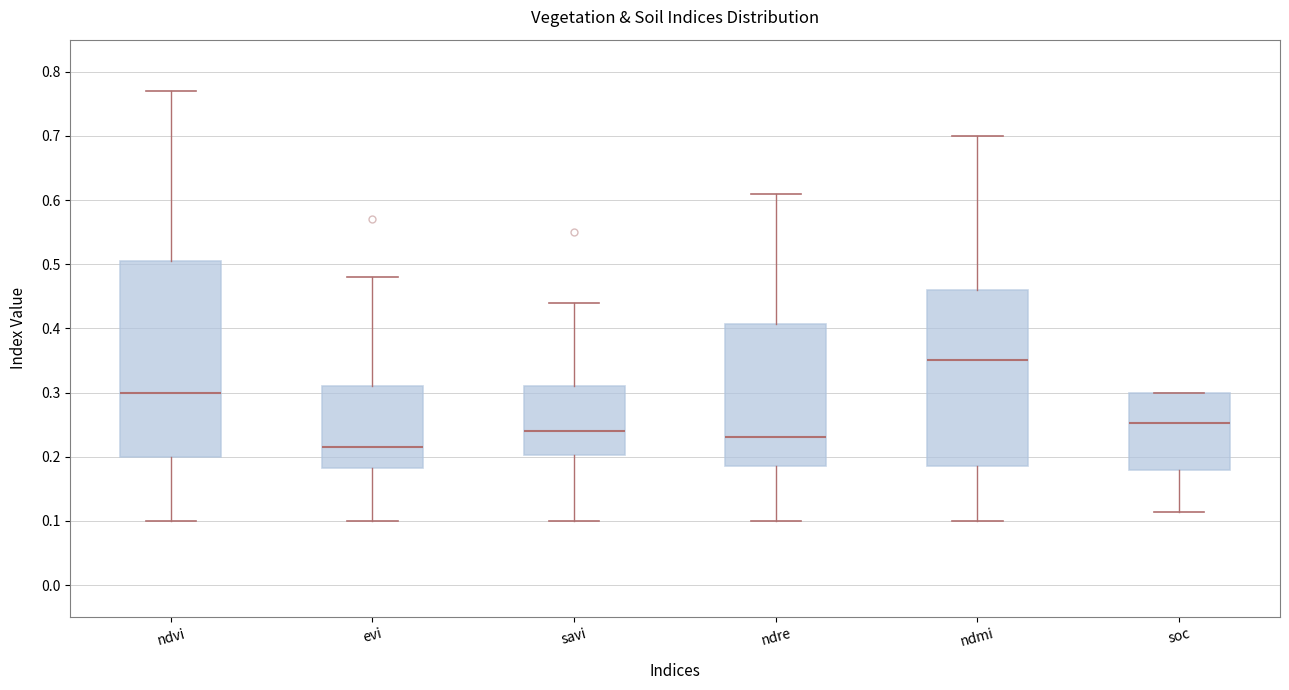

Which box's median line is the highest?

ndmi